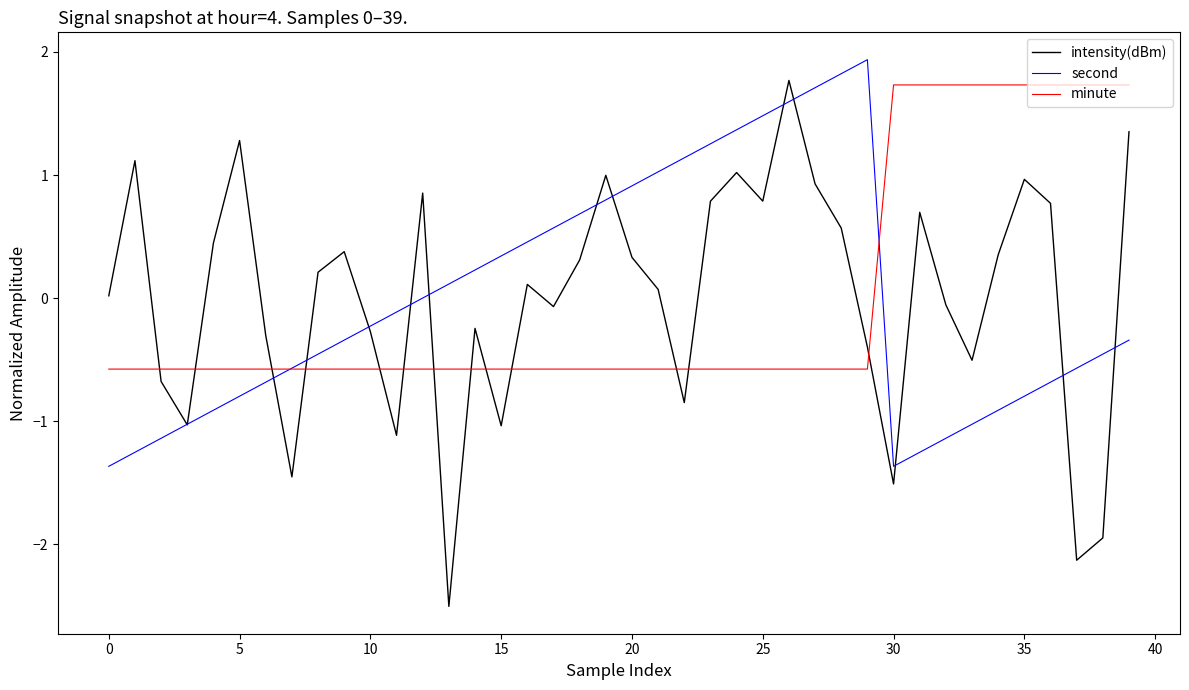

What is the maximum value shown in the chart?

1.9